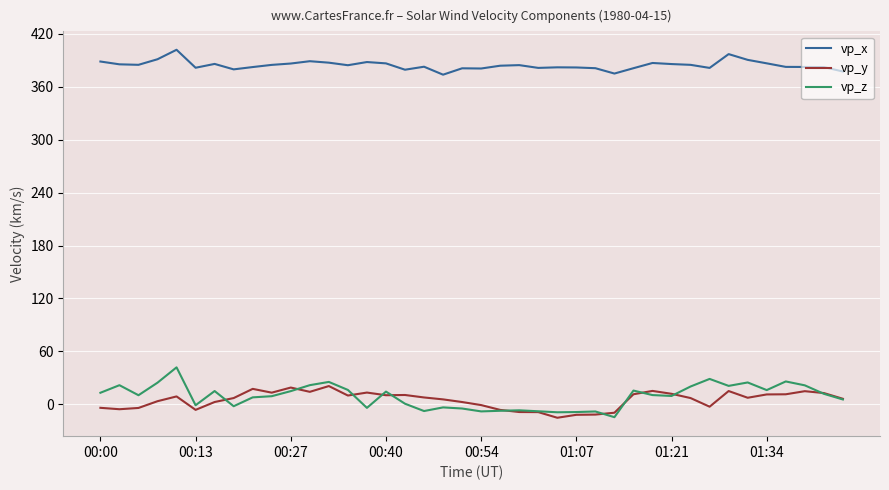

What is the lowest value of the vp_y series?

-15.4